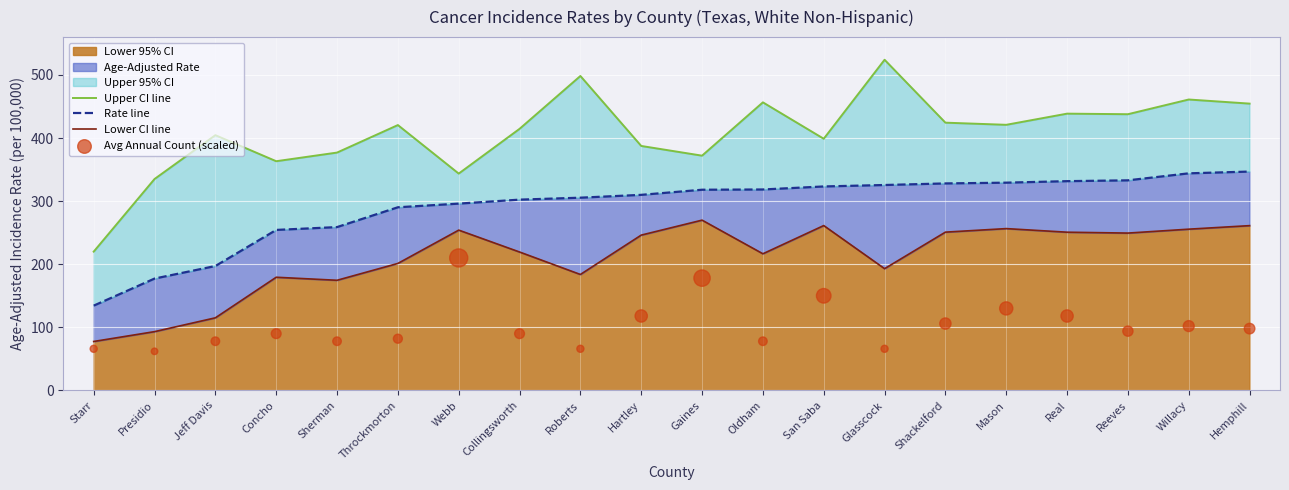

What is the minimum value for Lower 95% CI?

77.6